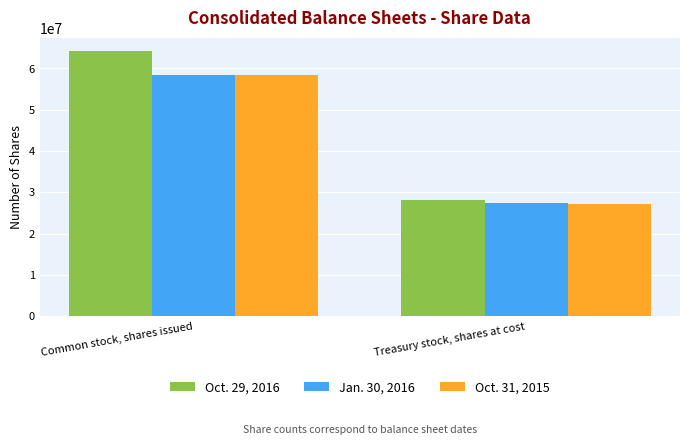

Does the chart contain any negative values?

No